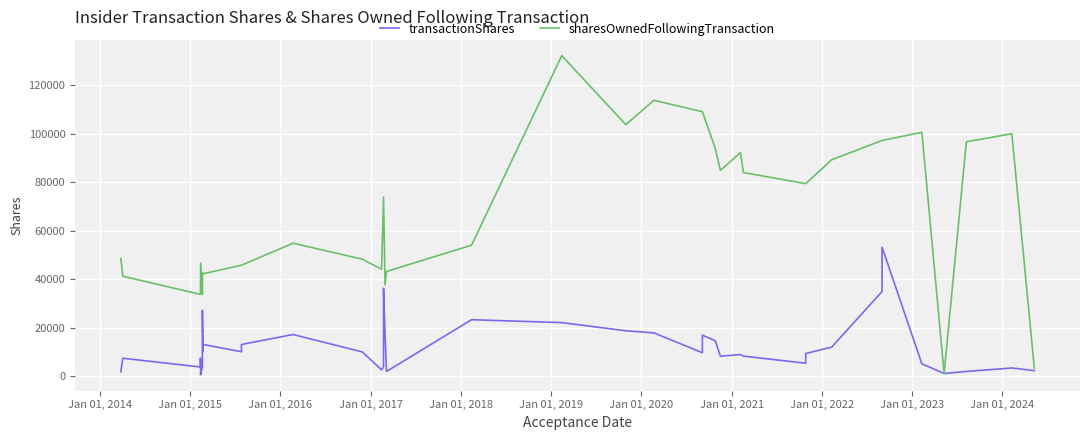

Reading left to right, list all the values displayed in this chart.

transactionShares: 1756	7360	3740	7402	544	1089	3662	27162	27162	10043	13034	10043	13034	17152	9956	2556	3741	36223	17322	1903	23262	22066	18693	17808	9623	16900	14556	8184	8881	8234	5295	9303	11949	34895	53188	5059	1053	1894	3324	2246
sharesOwnedFollowingTransaction: 48560	41200	33718	33718	46669	46669	33718	42765	42765	42228	42228	45756	45756	54845	48234	44099	73882	73882	37659	43179	54010	132279	103801	113836	109123	109123	94001	84896	92241	84007	79427	79427	89275	97255	97255	100608	1053	96713	100037	3299